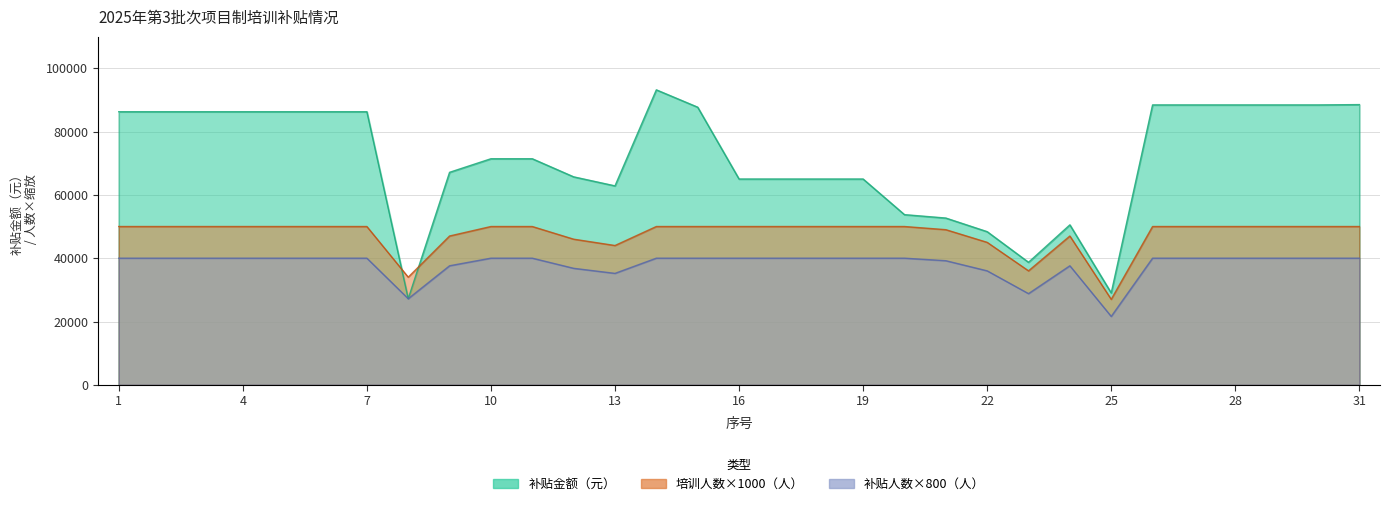

True or false: 培训人数（人） and 补贴金额（元） cross at least once.

False